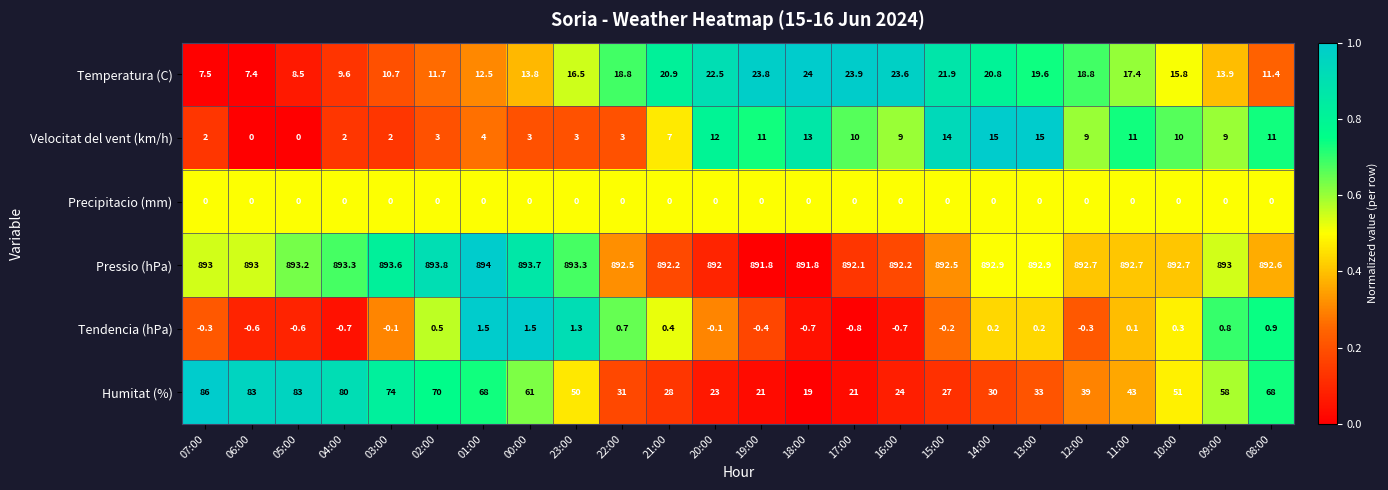

At how many categories does at least one series exceed 0?

24